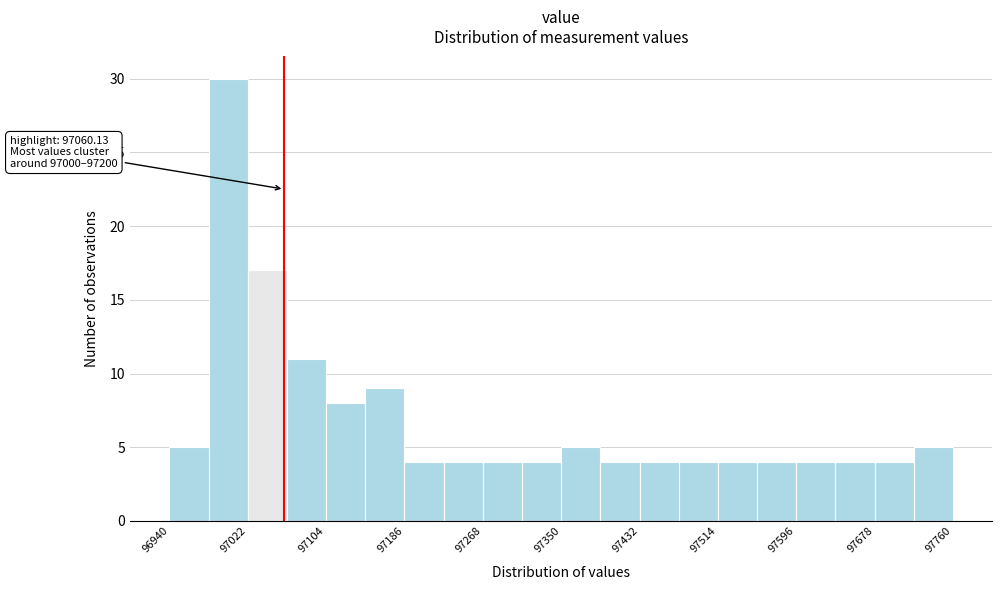

Over which range of the x-axis is the bar tallest?

96981 to 97022